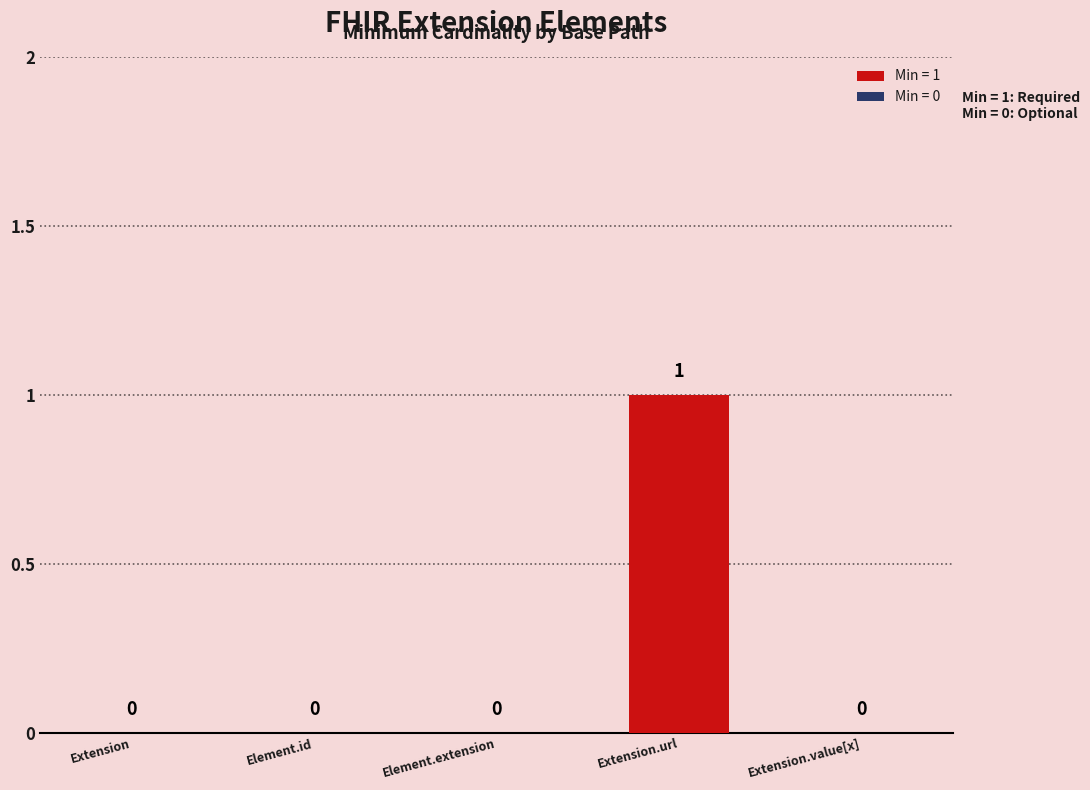

Which label corresponds to the largest value in the chart?

Extension.url